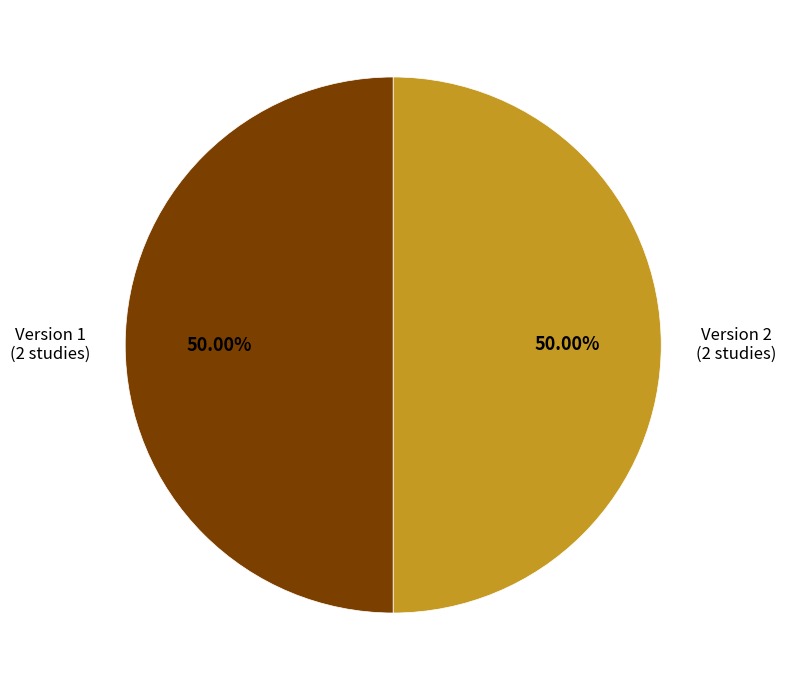

Count the number of slices in the pie.

2